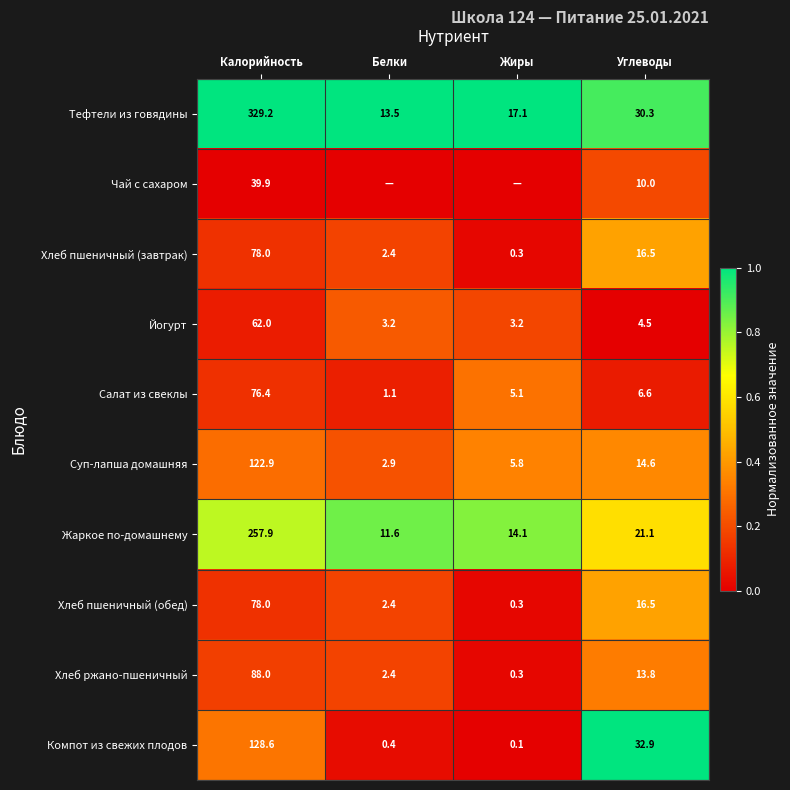

What is the difference between the highest and lowest values at Углеводы?

28.4